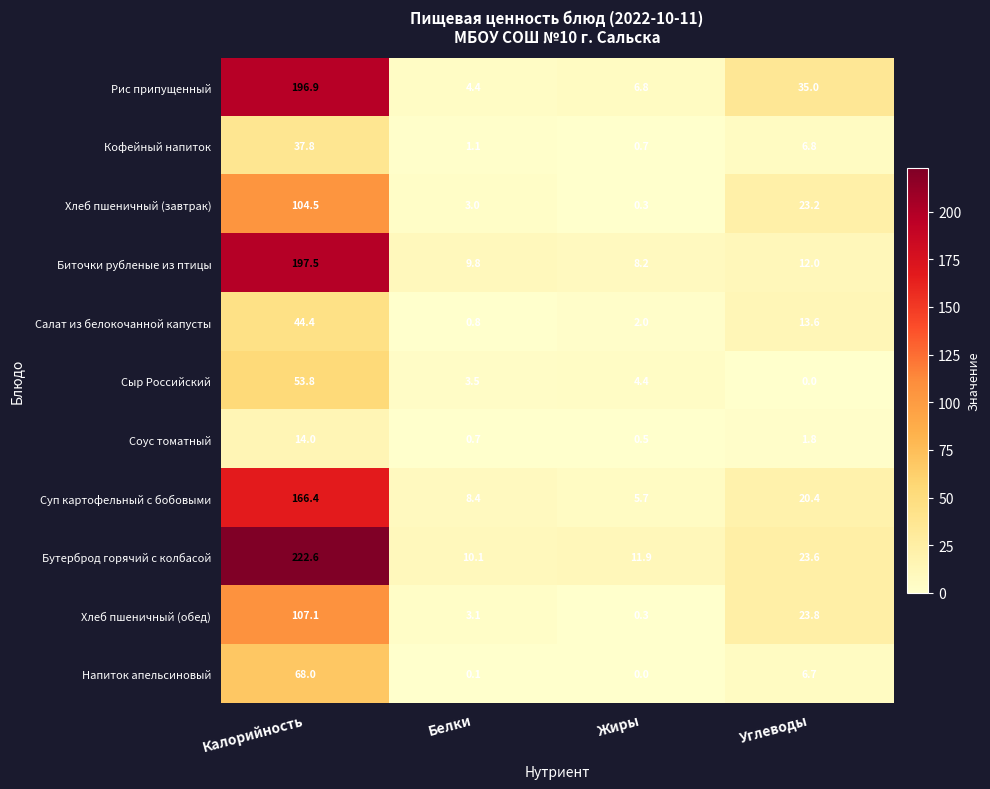

At which category does the chart reach its peak across all series?

Калорийность